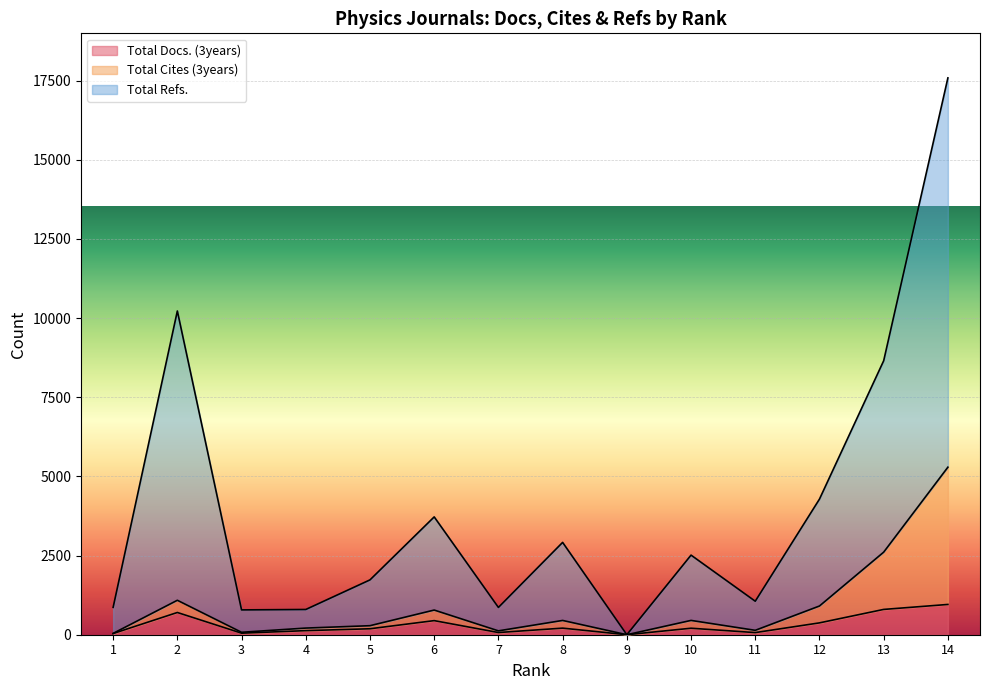

What is the sum of all Total Refs. values?

55995